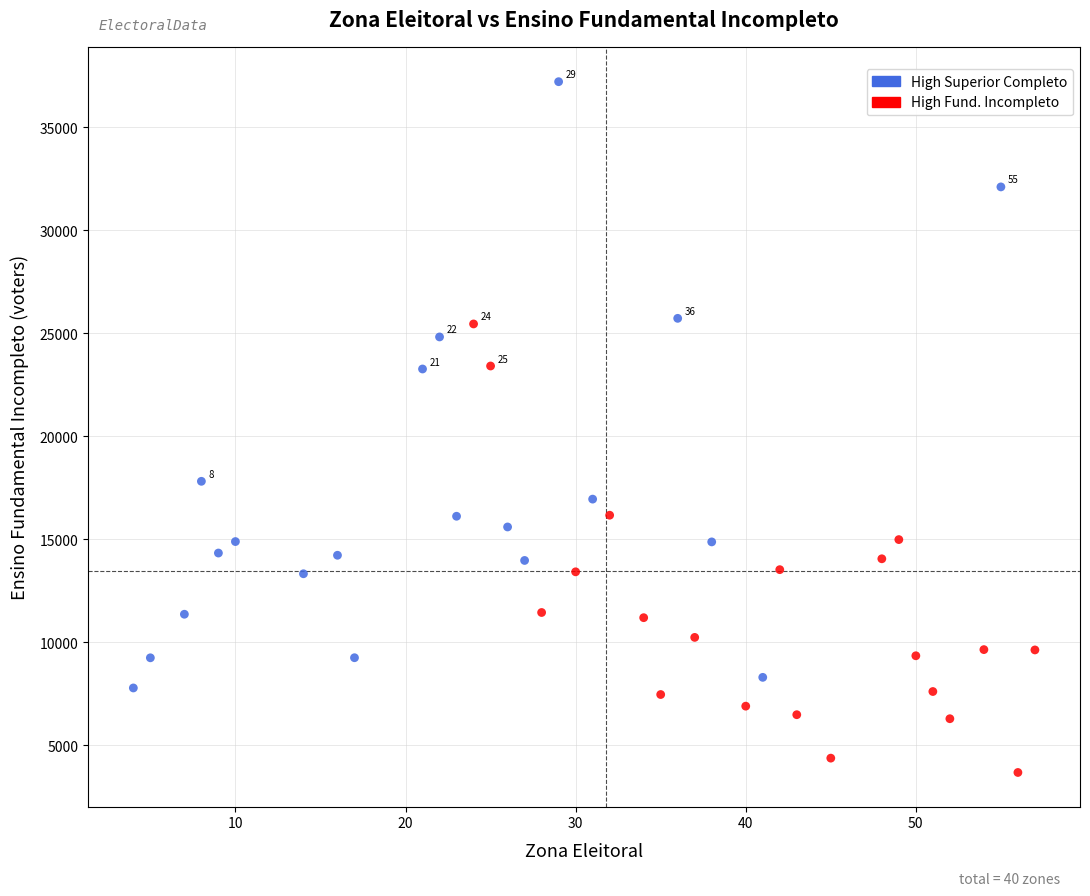

What are all the series names shown in the legend?

High Superior Completo, High Fund. Incompleto